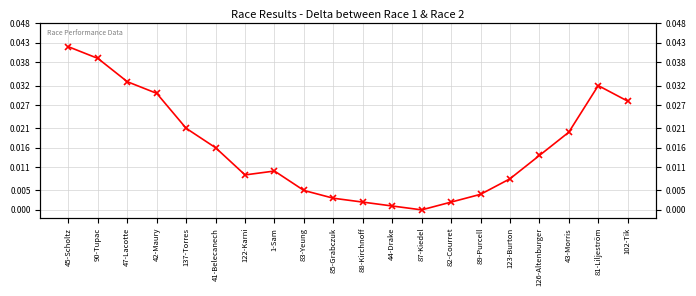

Reading left to right, extract all data points from this chart.

45-Scholtz=0.0	90-Tupac=0.0	47-Lacotte=0.0	42-Maury=0.0	137-Torres=0.0	41-Belecanech=0.0	122-Karni=0.0	1-Sam=0.0	83-Yeung=0.0	85-Grabczuk=0.0	88-Kirchnoff=0.0	44-Drake=0.0	87-Kiedel=0.0	82-Courret=0.0	89-Purcell=0.0	123-Burton=0.0	126-Altenburger=0.0	43-Morris=0.0	81-Liljeström=0.0	102-Tik=0.0